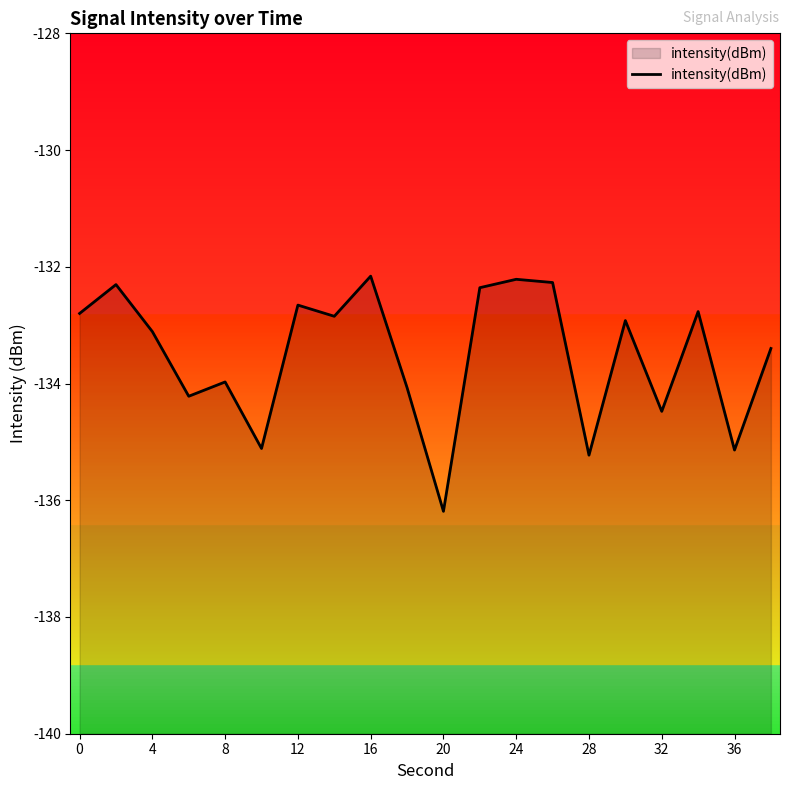

The value at 4 is -187.5. True or false?

False